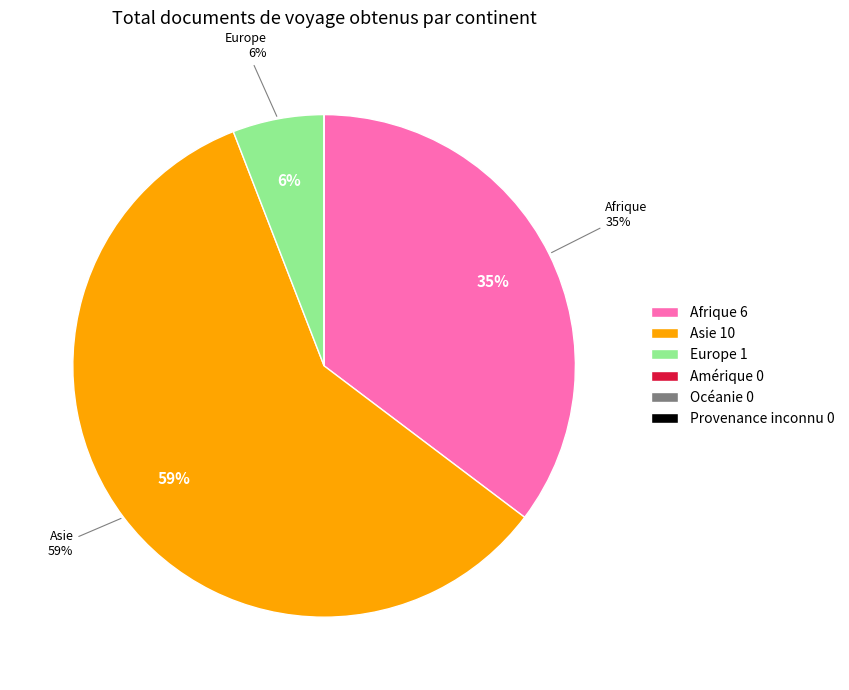

Is there any slice that represents more than half of the pie?

Yes